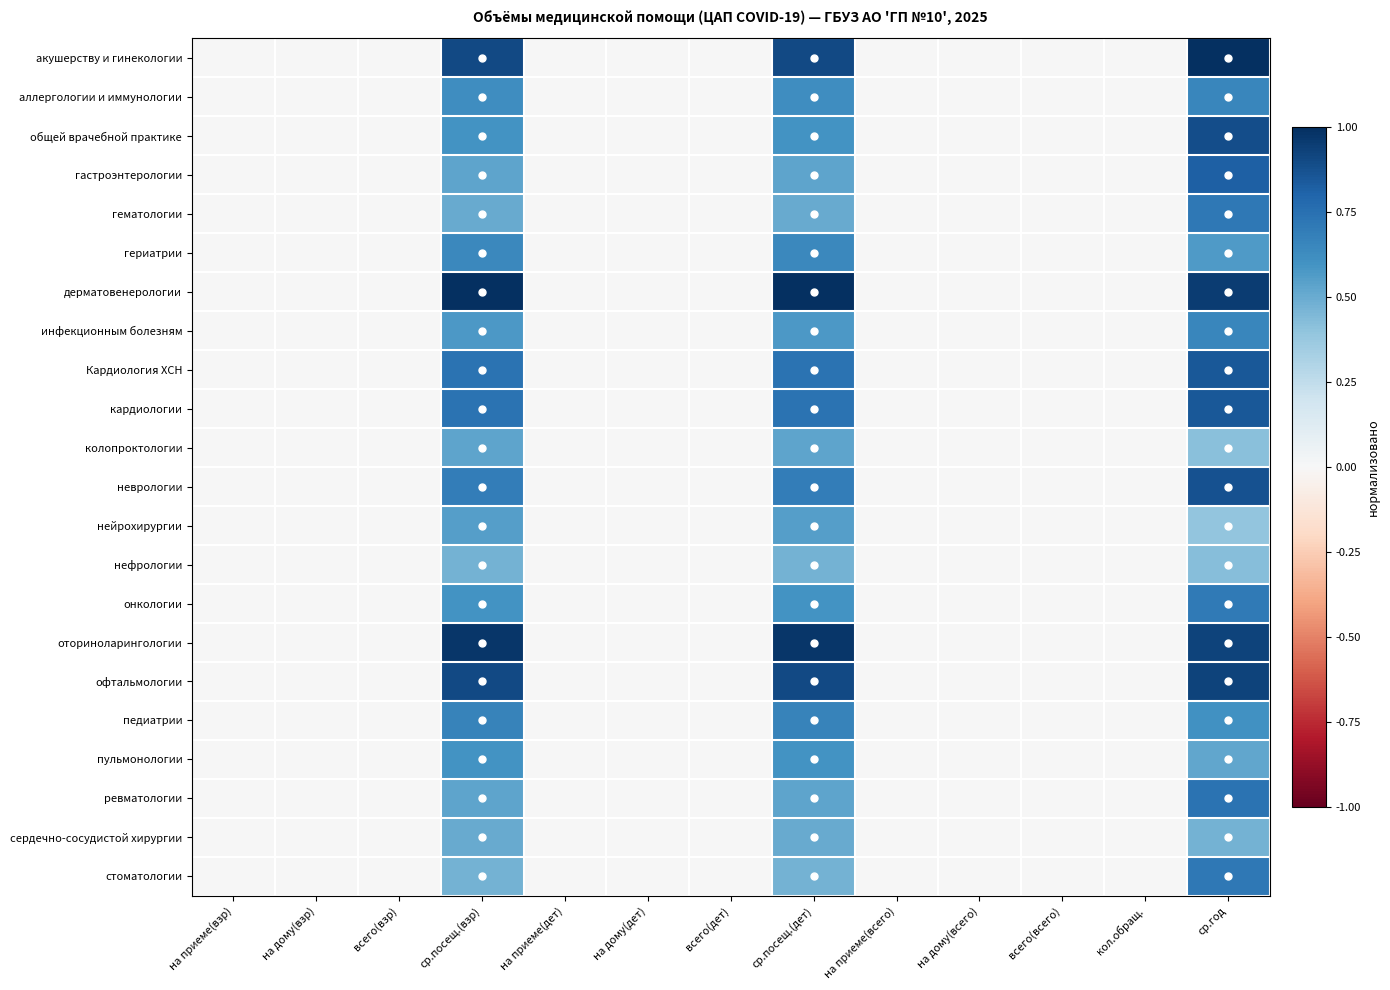

What is the greatest value displayed?

1.0